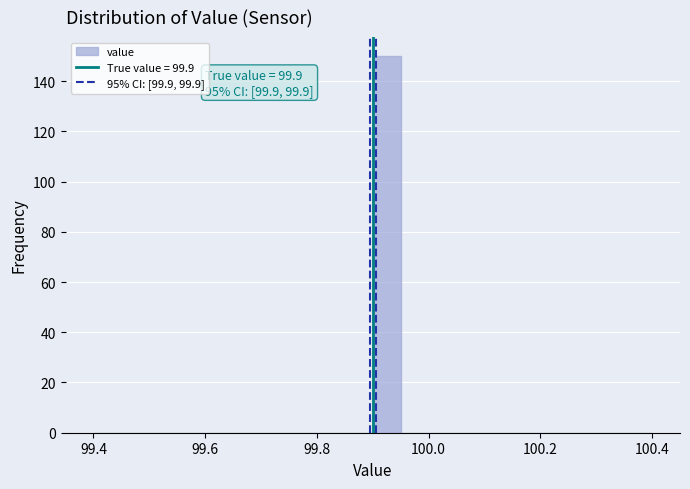

Read against the x-axis, roughly where is the centre of the tallest bar?

99.92